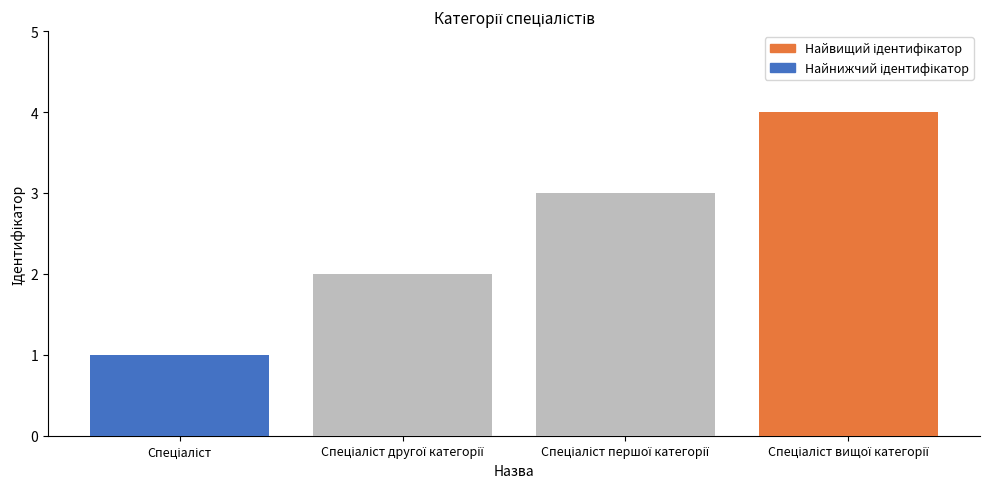

Reading left to right, extract all data points from this chart.

Спеціаліст=1	Спеціаліст другої категорії=2	Спеціаліст першої категорії=3	Спеціаліст вищої категорії=4